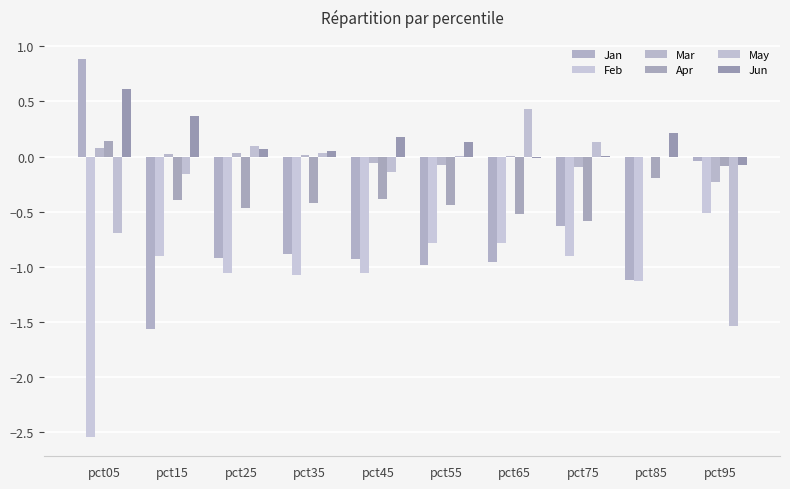

What is the difference between the highest and lowest values at pct85?

1.3